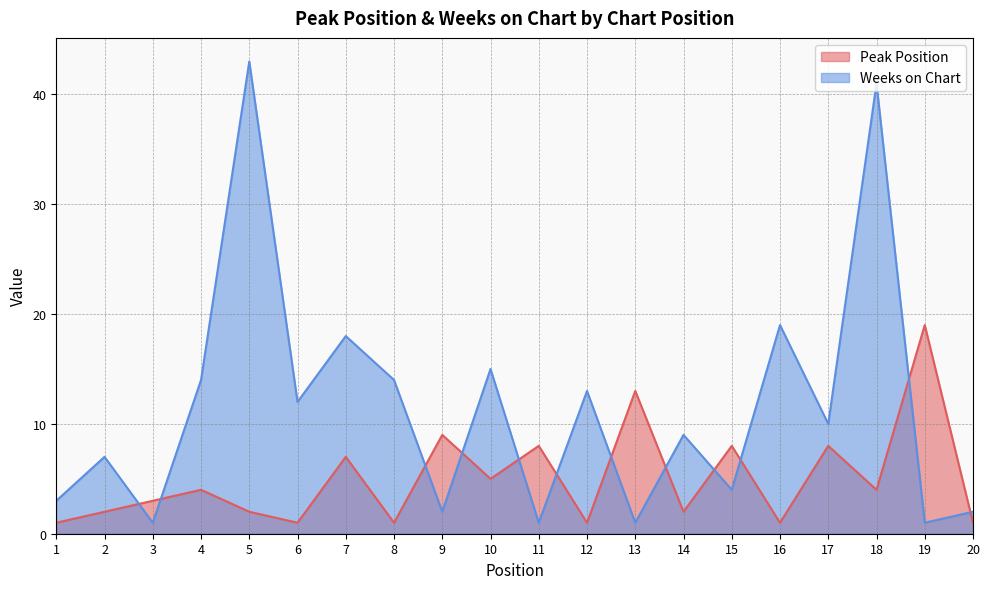

Which series changed the most between 8 and 12?

Weeks on Chart